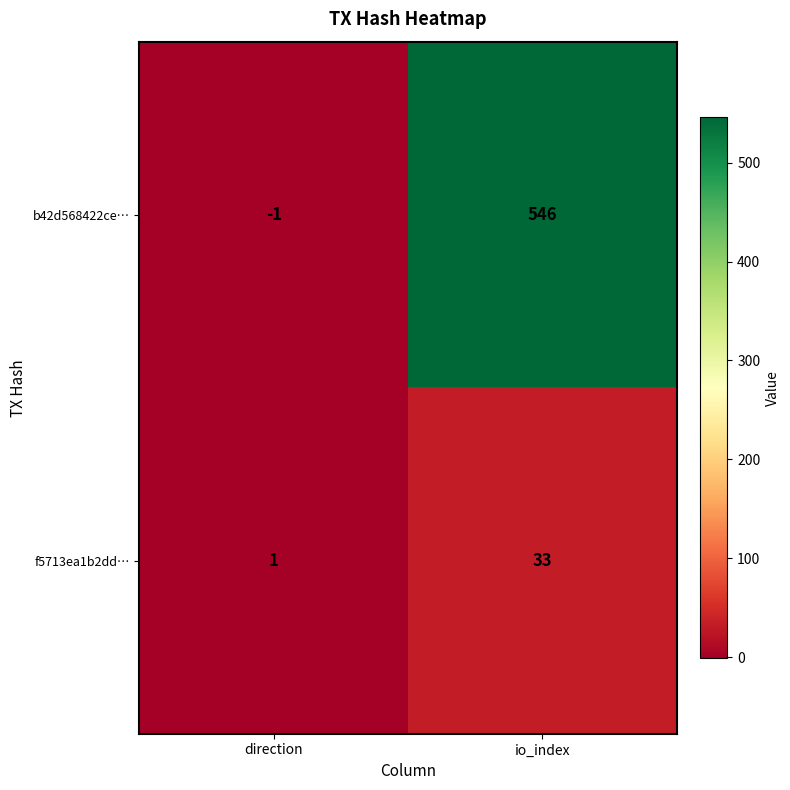

What is the difference between the maximum and minimum values in the b42d568422ce… series?

547